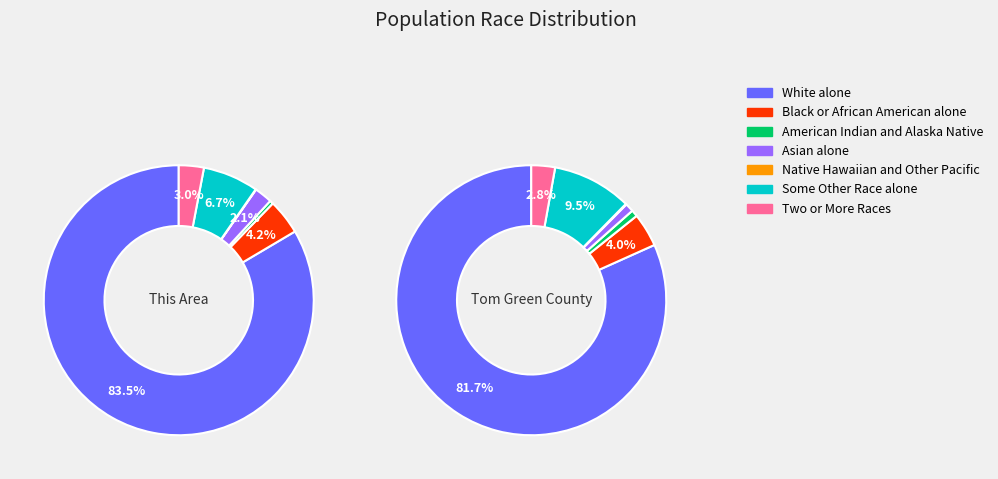

Between Hispanic or Latino and White alone, which is larger?

White alone